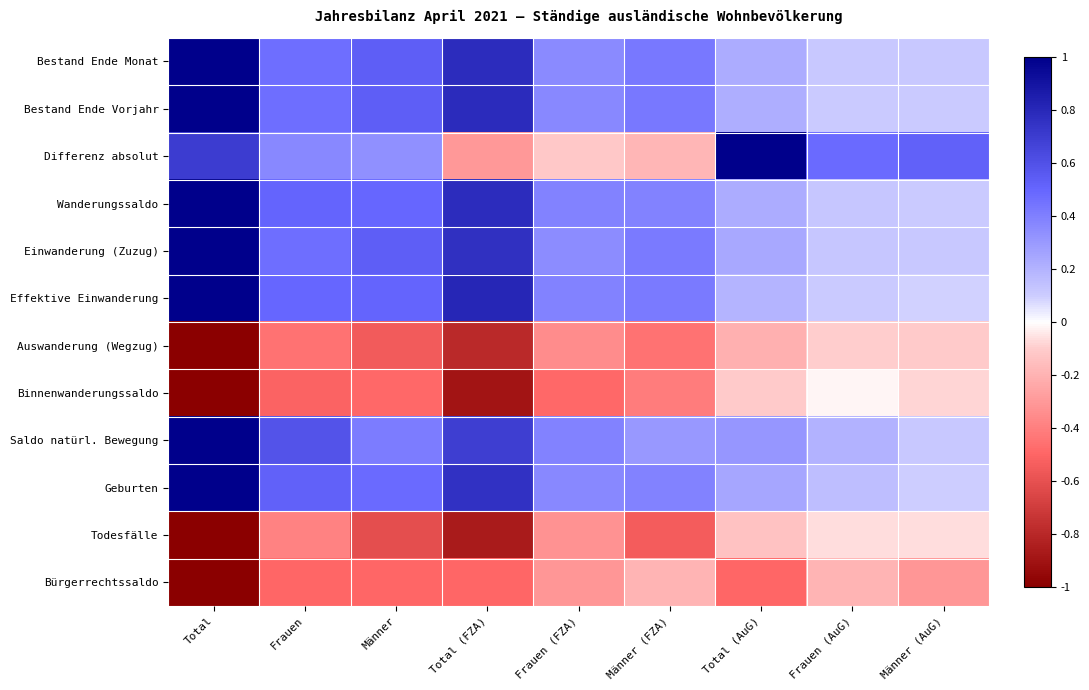

Reading right to left, list all the values displayed in this chart.

Bestand Ende Monat: Männer (AuG)=0.1	Frauen (AuG)=0.1	Total (AuG)=0.2	Männer (FZA)=0.4	Frauen (FZA)=0.4	Total (FZA)=0.8	Männer=0.5	Frauen=0.5	Total=1.0
Bestand Ende Vorjahr: Männer (AuG)=0.1	Frauen (AuG)=0.1	Total (AuG)=0.2	Männer (FZA)=0.4	Frauen (FZA)=0.4	Total (FZA)=0.8	Männer=0.5	Frauen=0.5	Total=1.0
Differenz absolut: Männer (AuG)=0.5	Frauen (AuG)=0.5	Total (AuG)=1.0	Männer (FZA)=-0.2	Frauen (FZA)=-0.1	Total (FZA)=-0.3	Männer=0.3	Frauen=0.4	Total=0.7
Wanderungssaldo: Männer (AuG)=0.1	Frauen (AuG)=0.1	Total (AuG)=0.2	Männer (FZA)=0.4	Frauen (FZA)=0.4	Total (FZA)=0.8	Männer=0.5	Frauen=0.5	Total=1.0
Einwanderung (Zuzug): Männer (AuG)=0.1	Frauen (AuG)=0.1	Total (AuG)=0.2	Männer (FZA)=0.4	Frauen (FZA)=0.3	Total (FZA)=0.8	Männer=0.5	Frauen=0.5	Total=1.0
Effektive Einwanderung: Männer (AuG)=0.1	Frauen (AuG)=0.1	Total (AuG)=0.2	Männer (FZA)=0.4	Frauen (FZA)=0.4	Total (FZA)=0.8	Männer=0.5	Frauen=0.5	Total=1.0
Auswanderung (Wegzug): Männer (AuG)=-0.1	Frauen (AuG)=-0.1	Total (AuG)=-0.2	Männer (FZA)=-0.4	Frauen (FZA)=-0.3	Total (FZA)=-0.8	Männer=-0.6	Frauen=-0.4	Total=-1.0
Binnenwanderungssaldo: Männer (AuG)=-0.1	Frauen (AuG)=-0.0	Total (AuG)=-0.1	Männer (FZA)=-0.4	Frauen (FZA)=-0.5	Total (FZA)=-0.9	Männer=-0.5	Frauen=-0.5	Total=-1.0
Saldo natürl. Bewegung: Männer (AuG)=0.1	Frauen (AuG)=0.2	Total (AuG)=0.3	Männer (FZA)=0.3	Frauen (FZA)=0.4	Total (FZA)=0.7	Männer=0.4	Frauen=0.6	Total=1.0
Geburten: Männer (AuG)=0.1	Frauen (AuG)=0.2	Total (AuG)=0.2	Männer (FZA)=0.4	Frauen (FZA)=0.4	Total (FZA)=0.8	Männer=0.5	Frauen=0.5	Total=1.0
Todesfälle: Männer (AuG)=-0.1	Frauen (AuG)=-0.1	Total (AuG)=-0.1	Männer (FZA)=-0.5	Frauen (FZA)=-0.3	Total (FZA)=-0.9	Männer=-0.6	Frauen=-0.4	Total=-1.0
Bürgerrechtssaldo: Männer (AuG)=-0.3	Frauen (AuG)=-0.2	Total (AuG)=-0.5	Männer (FZA)=-0.2	Frauen (FZA)=-0.3	Total (FZA)=-0.5	Männer=-0.5	Frauen=-0.5	Total=-1.0